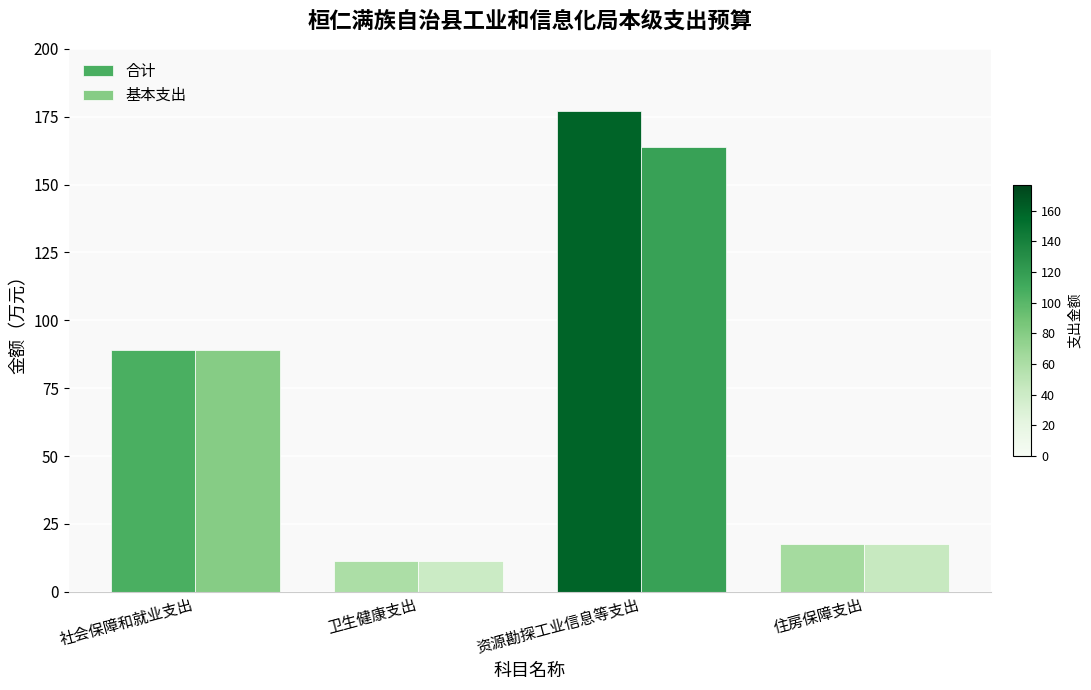

Reading right to left, extract all data points from this chart.

合计: 住房保障支出=17.7	资源勘探工业信息等支出=177.0	卫生健康支出=11.2	社会保障和就业支出=89.0
基本支出: 住房保障支出=17.7	资源勘探工业信息等支出=164.0	卫生健康支出=11.2	社会保障和就业支出=89.0